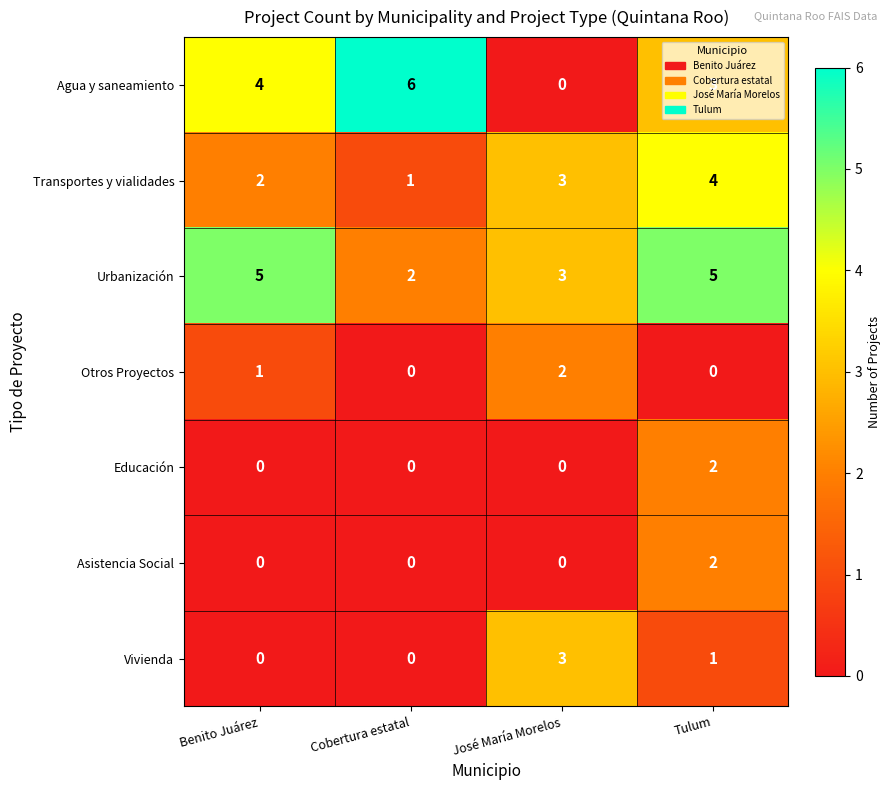

What is the difference between the maximum and second lowest values in the Agua y saneamiento series?

3